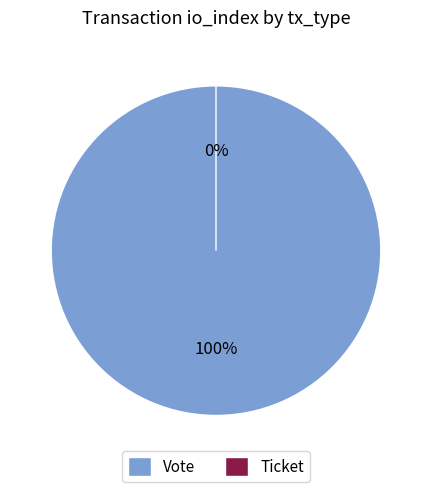

To the nearest percent, what is the difference between the Vote and Ticket slice percentages?

100%